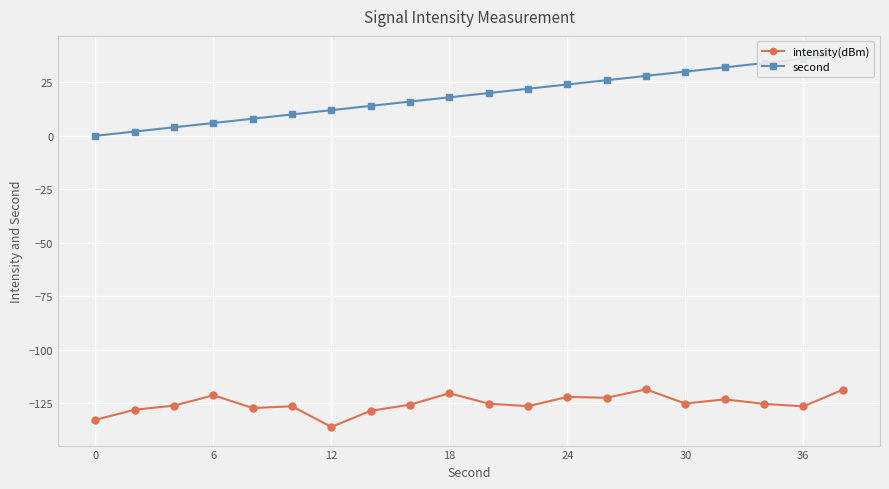

What is the value of the second point at the 11th from the left?

20.0